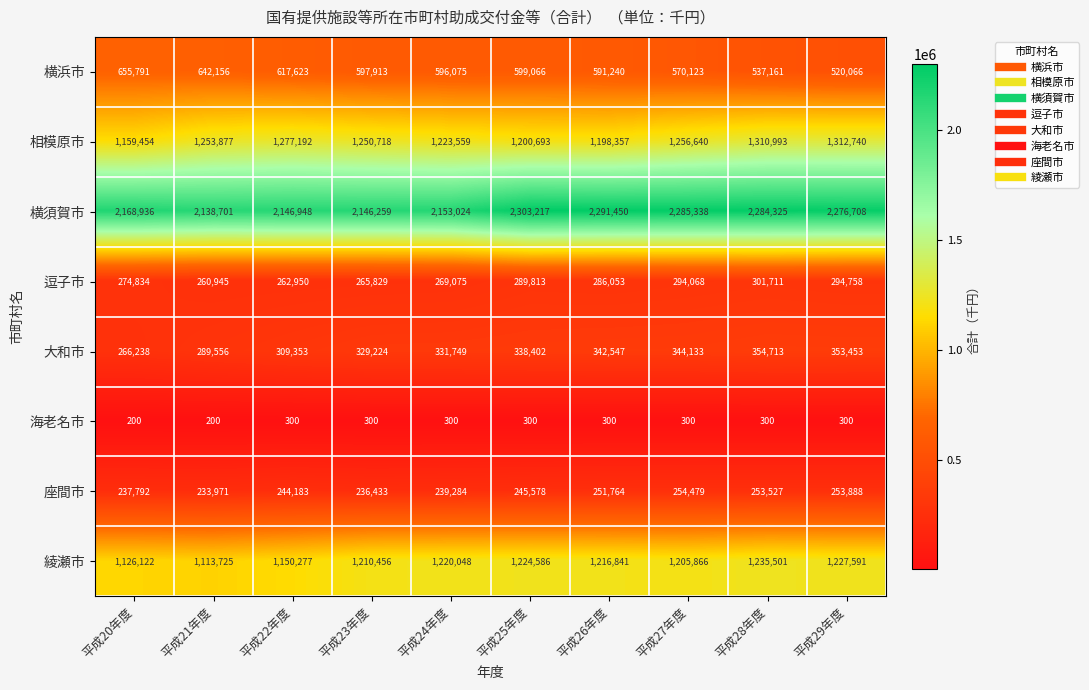

Which series has the largest range (max minus min)?

横須賀市